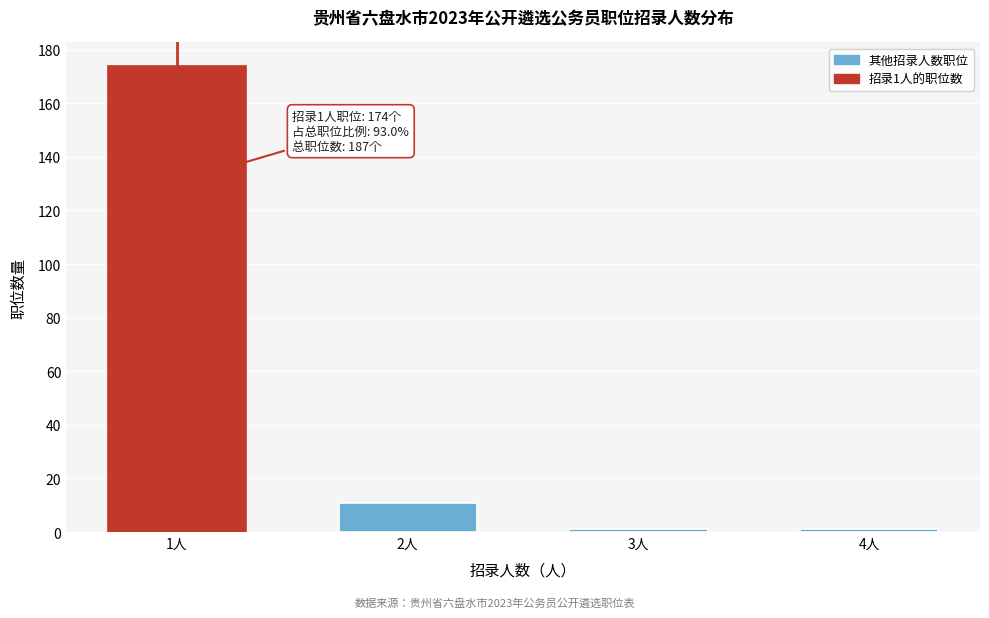

Reading left to right, what are all the values shown in this chart?

174	11	1	1